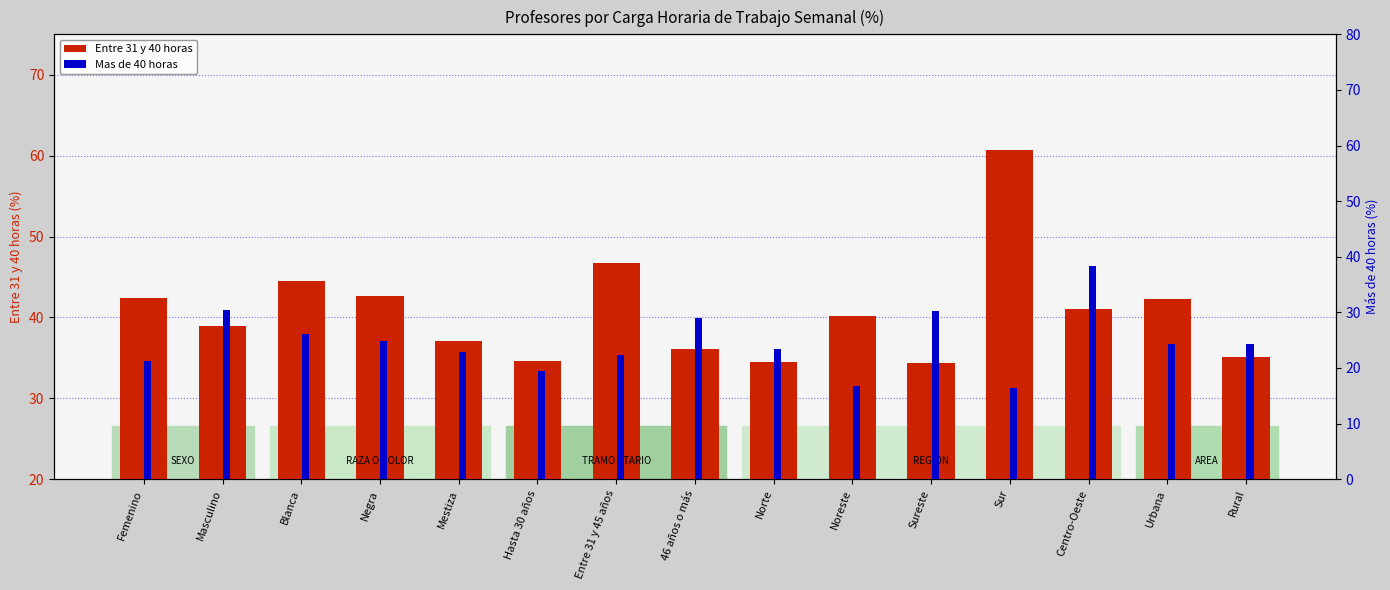

Between Norte and Sur, which is larger?

Sur